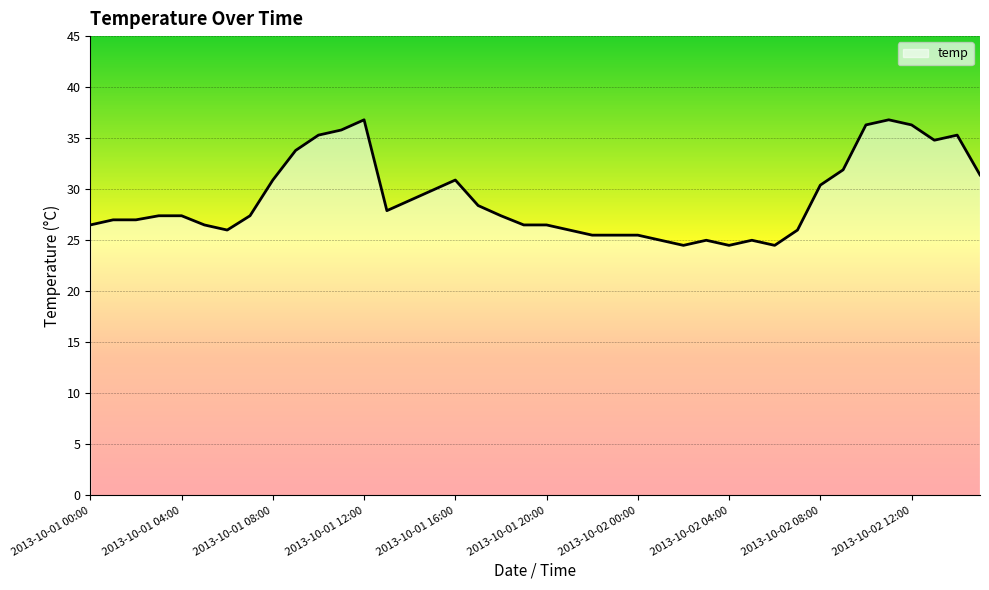

What is the difference between the maximum and minimum values?

12.3